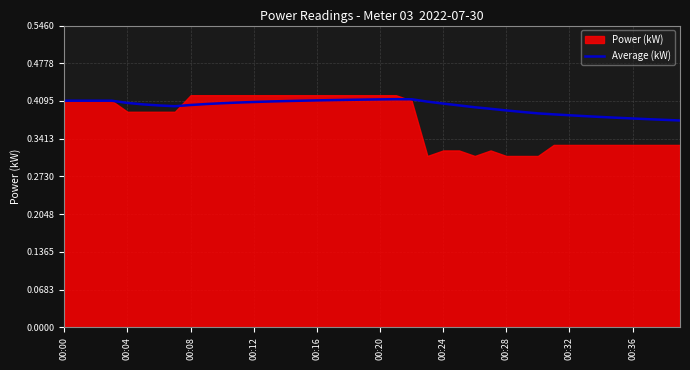

What is the label of the 10th point from the right?

30